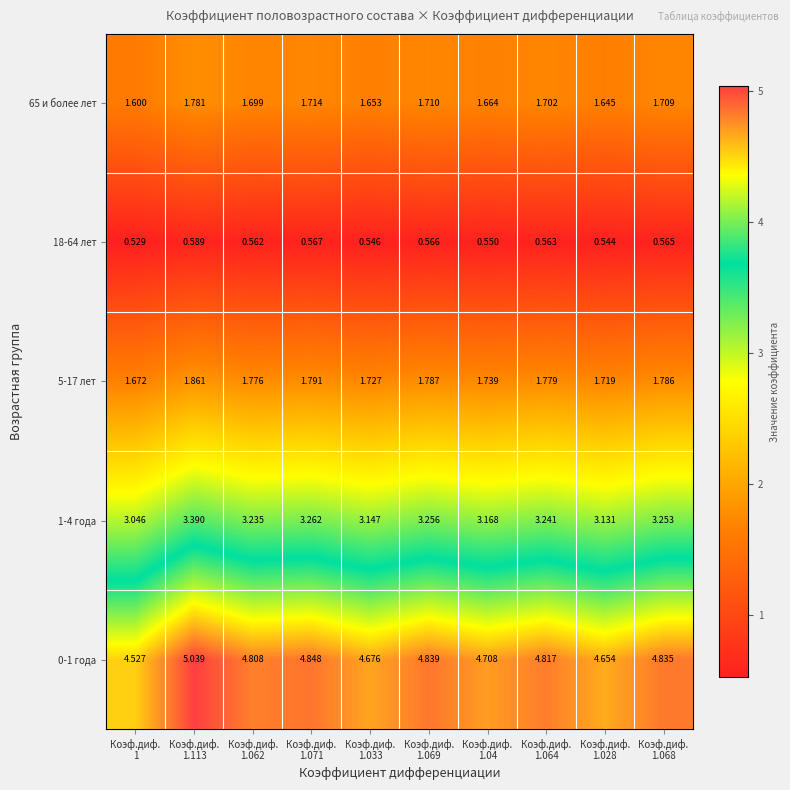

Count the number of data series in this chart.

5